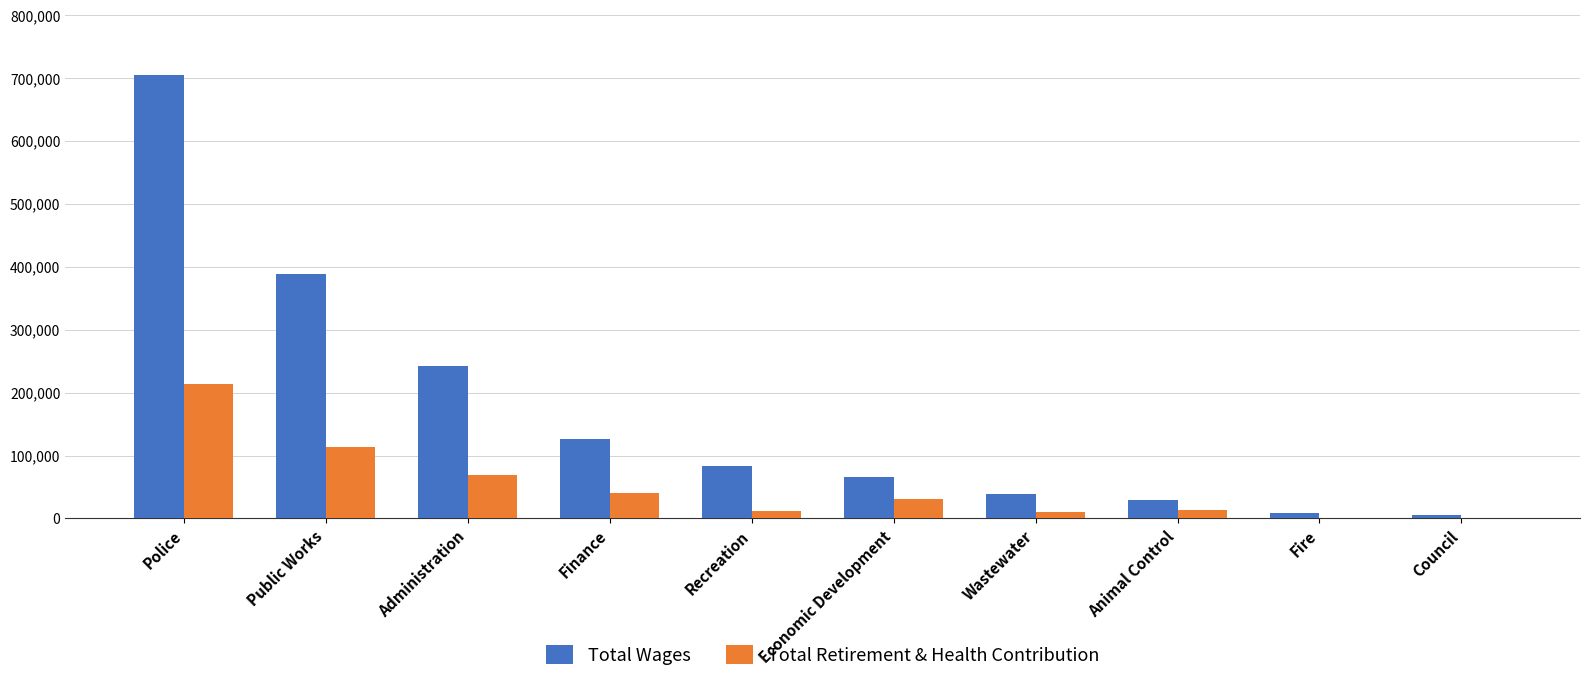

True or false: Total Retirement & Health Contribution has a value of 214560 at Police.

True